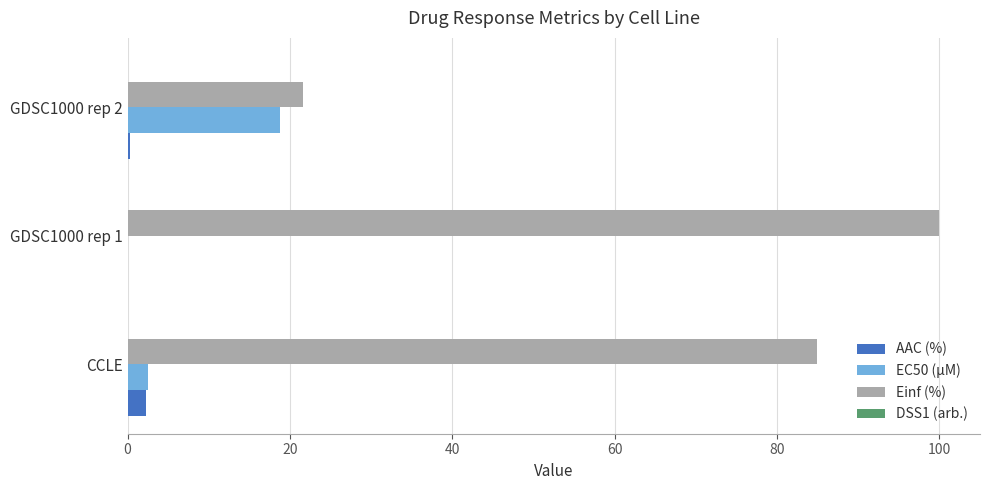

Which label corresponds to the largest value in the chart?

GDSC1000 rep 1